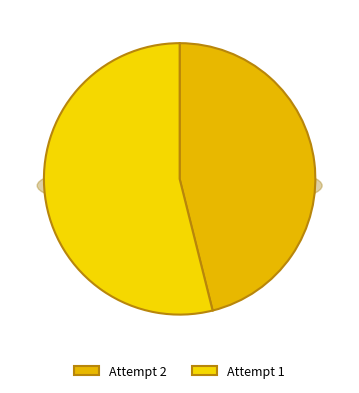

How many segments does this pie chart have?

2